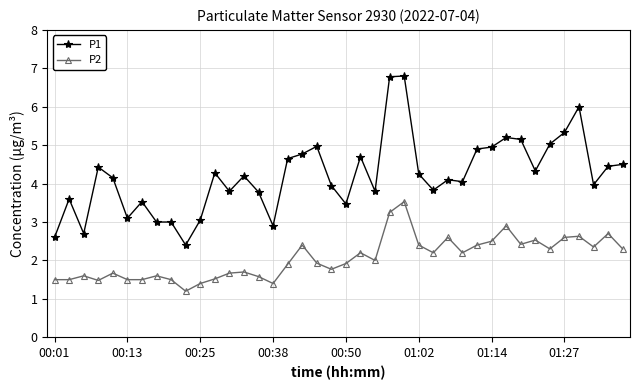

What is the value of the P1 point at the 20th from the left?

4.0